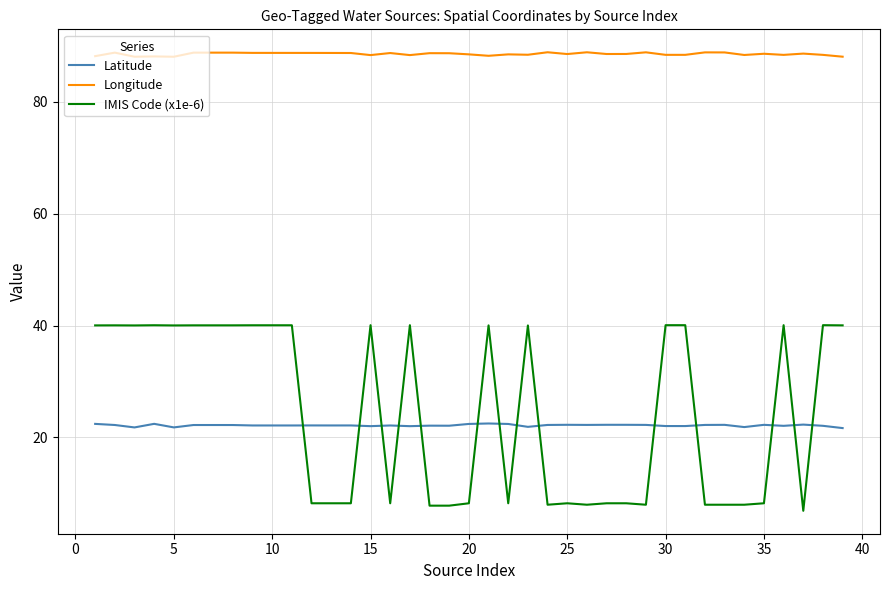

Which series has the widest spread of values?

IMIS Code (x1e-6)